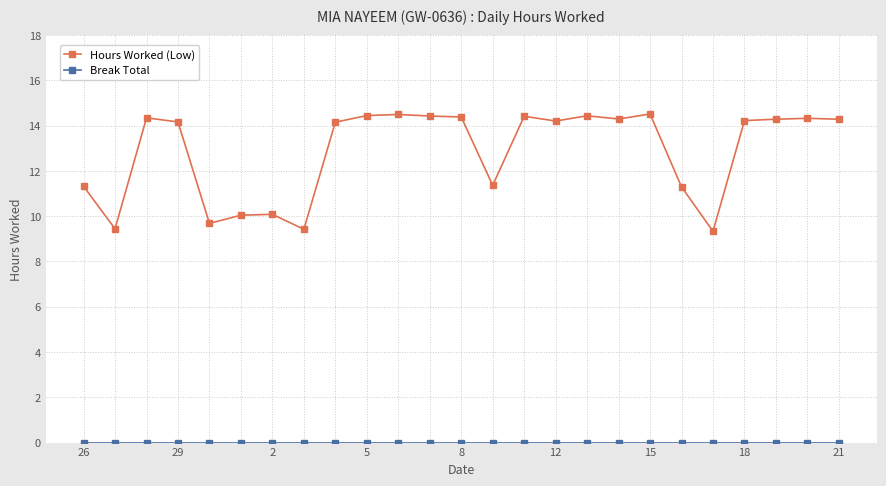

Which series has the widest spread of values?

Hours Worked (Low)